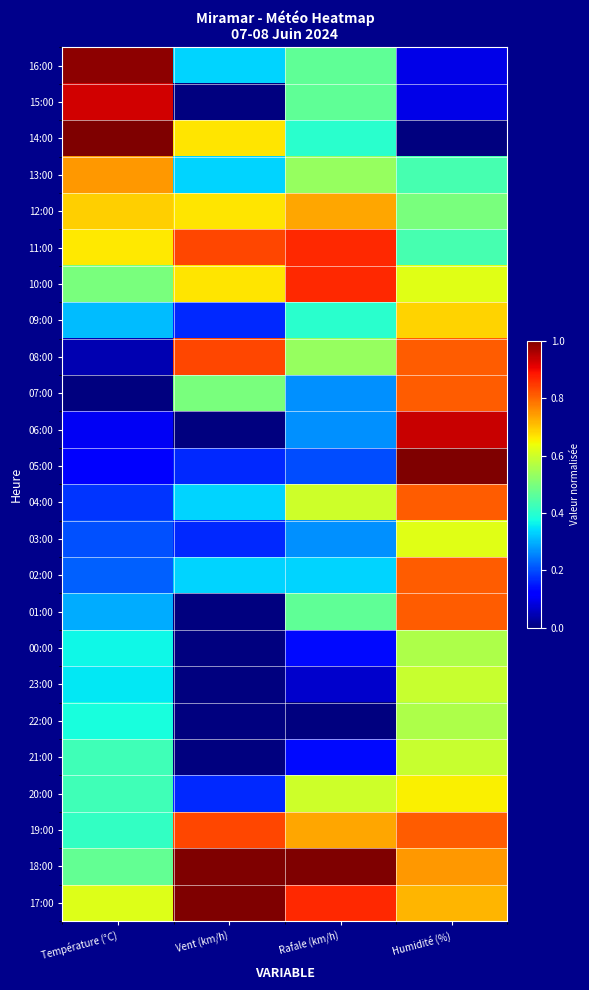

At which category does the chart reach its peak across all series?

Humidité (%)